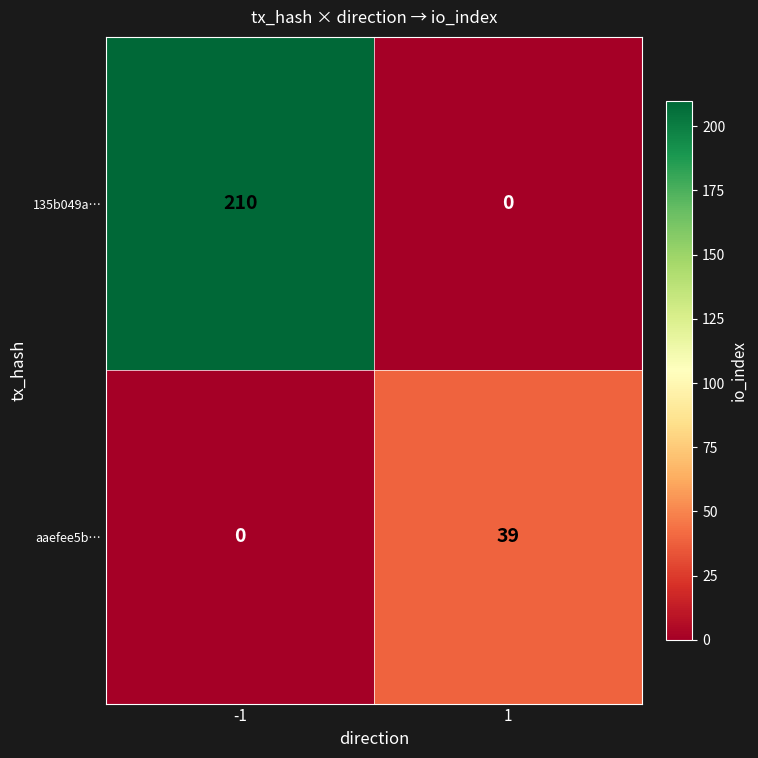

What is the greatest value displayed?

210